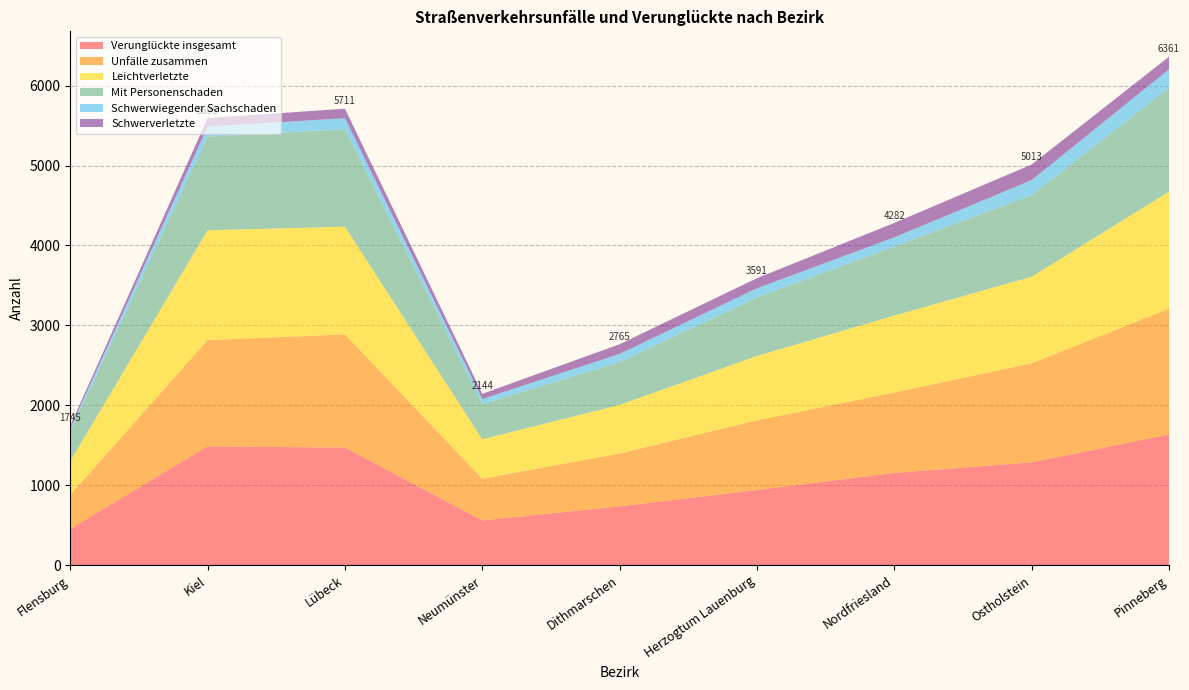

Reading right to left, list all the values displayed in this chart.

Verunglückte insgesamt: Pinneberg=1635	Ostholstein=1287	Nordfriesland=1155	Herzogtum Lauenburg=940	Dithmarschen=736	Neumünster=560	Lübeck=1471	Kiel=1487	Flensburg=454
Unfälle zusammen: Pinneberg=1574	Ostholstein=1240	Nordfriesland=1006	Herzogtum Lauenburg=872	Dithmarschen=662	Neumünster=522	Lübeck=1417	Kiel=1329	Flensburg=427
Leichtverletzte: Pinneberg=1465	Ostholstein=1082	Nordfriesland=962	Herzogtum Lauenburg=806	Dithmarschen=608	Neumünster=493	Lübeck=1347	Kiel=1375	Flensburg=422
Schwerverletzte: Pinneberg=157	Ostholstein=195	Nordfriesland=180	Herzogtum Lauenburg=126	Dithmarschen=121	Neumünster=65	Lübeck=118	Kiel=109	Flensburg=32
Mit Personenschaden: Pinneberg=1301	Ostholstein=1020	Nordfriesland=865	Herzogtum Lauenburg=731	Dithmarschen=535	Neumünster=441	Lübeck=1220	Kiel=1170	Flensburg=372
Schwerwiegender Sachschaden: Pinneberg=229	Ostholstein=189	Nordfriesland=114	Herzogtum Lauenburg=116	Dithmarschen=103	Neumünster=63	Lübeck=138	Kiel=125	Flensburg=38